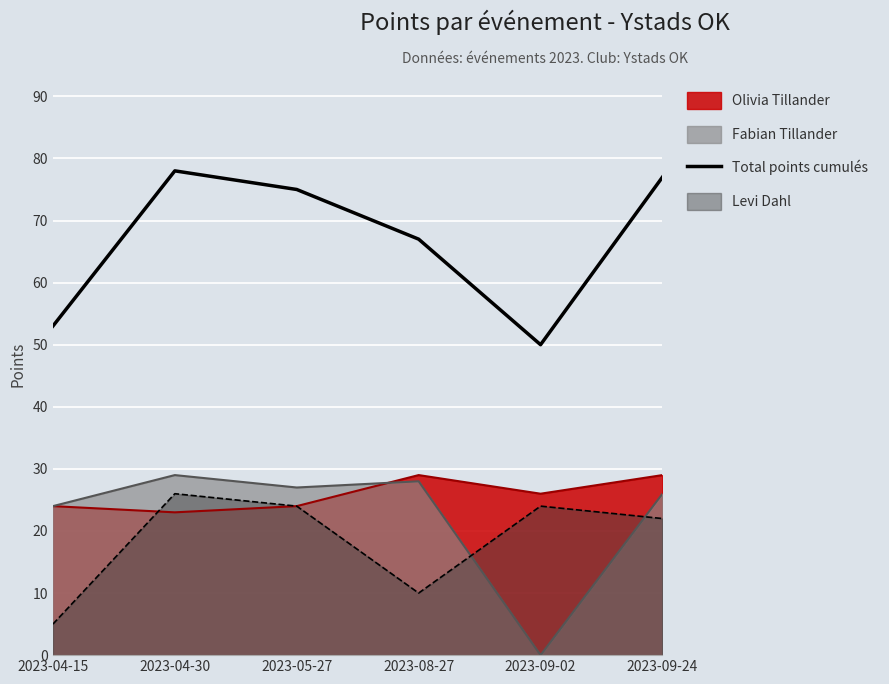

Where does the data first go above 75?

2023-04-30